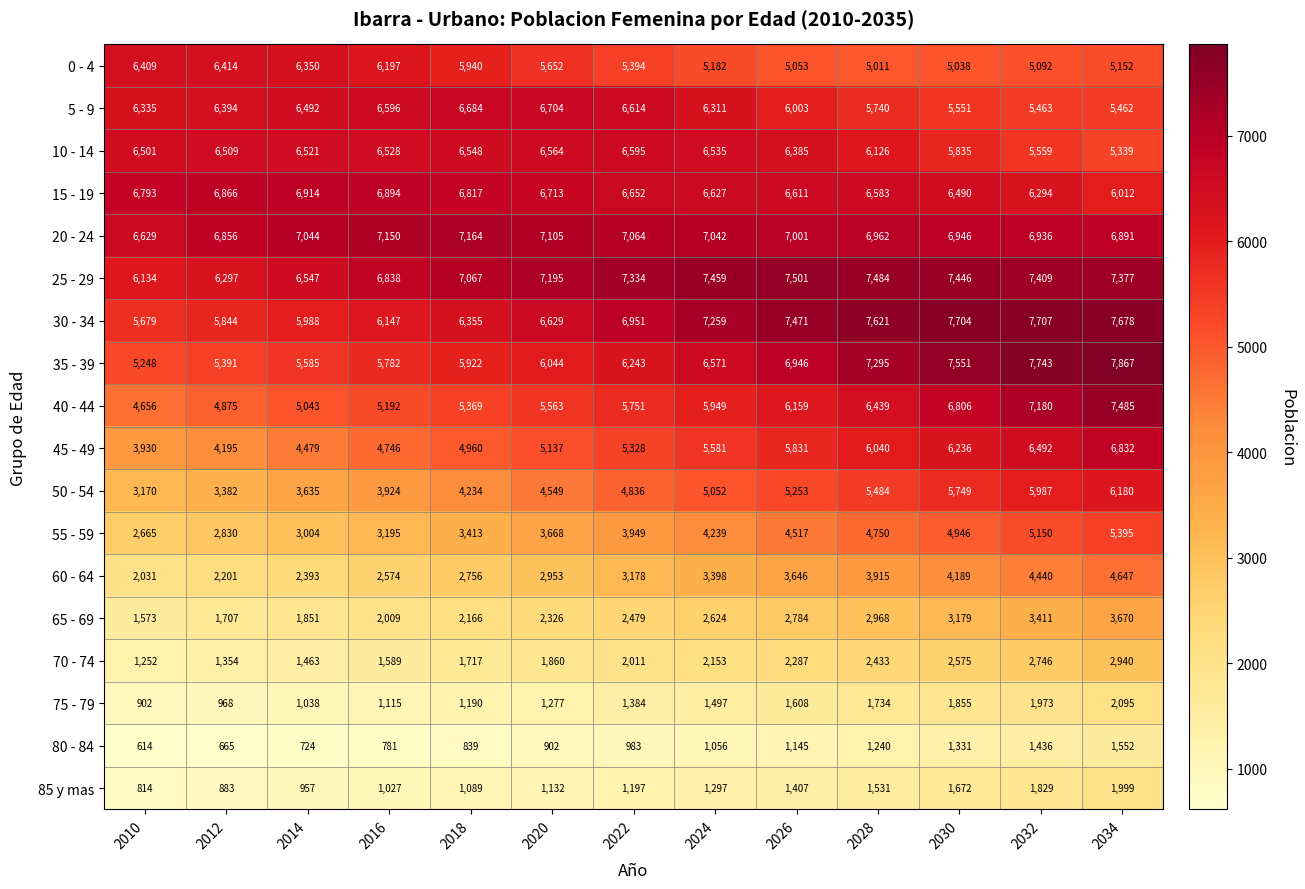

What is the sum of the 20 - 24 values at 2024 and 2018?

14206